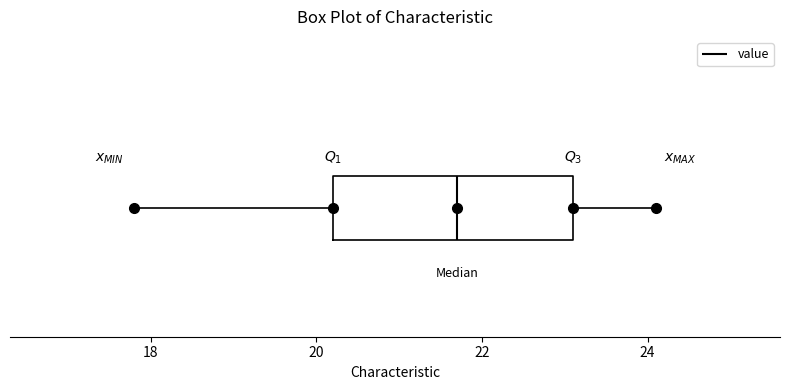

Where is the right edge of the box on the x-axis? The values are not printed on the chart, so give them approximately, as read against the axis.

23.2